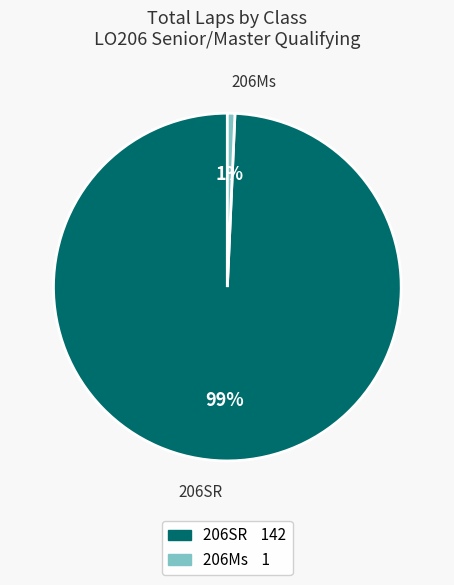

Does any single category account for the majority?

Yes